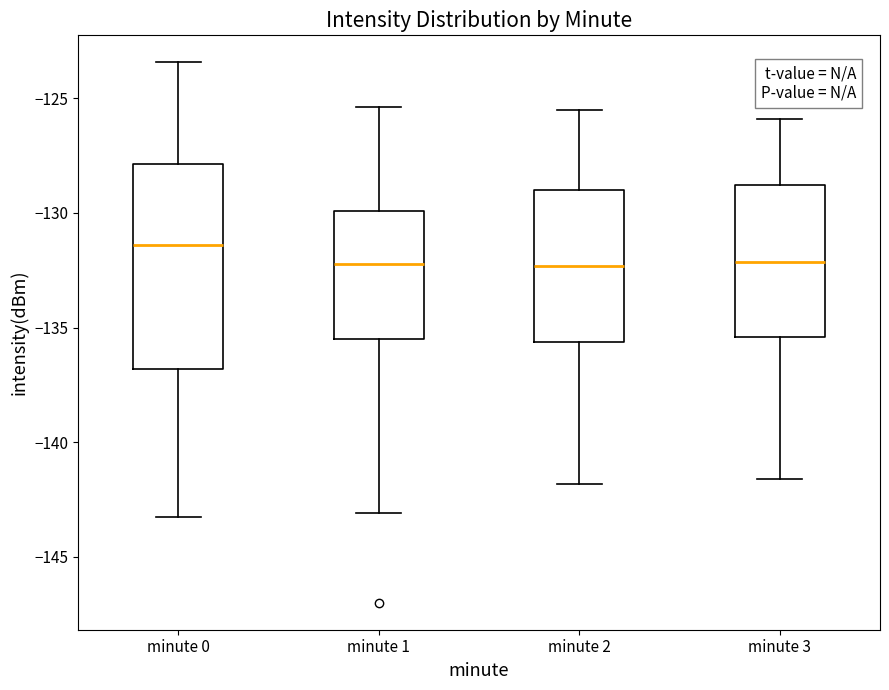

Which box's median line is the highest?

minute 0